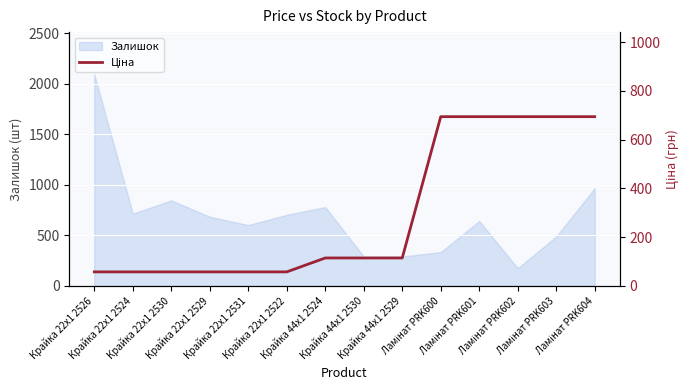

What is the maximum value for Залишок?

2092